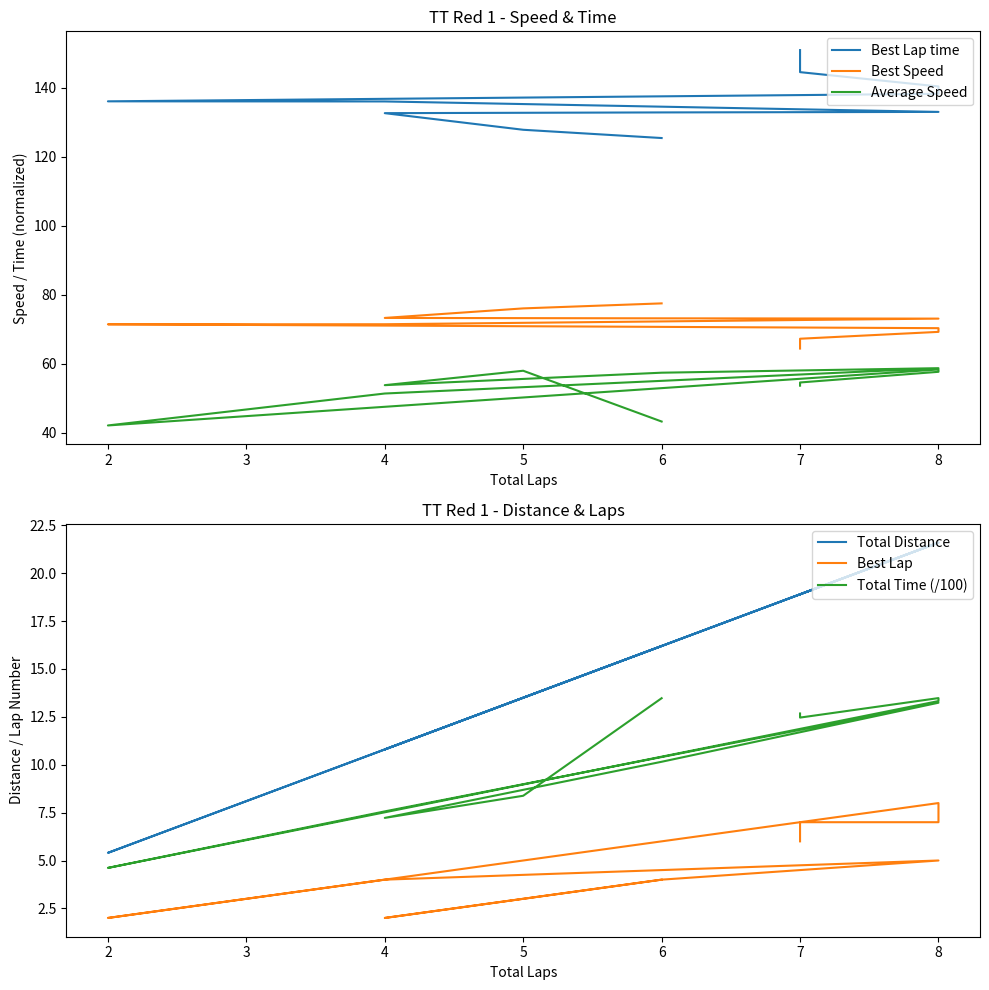

Does the chart have visible grid lines?

No